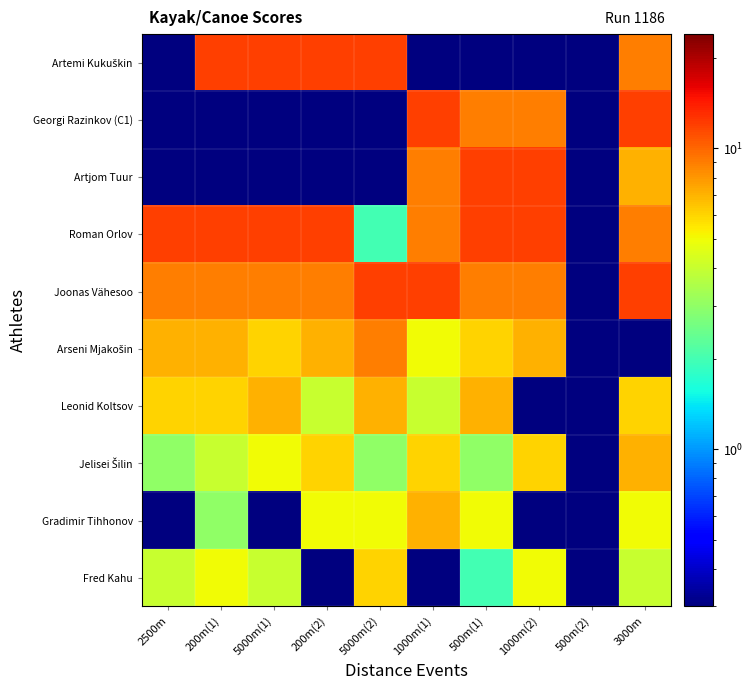

Between 3000m and 200m(1), which is larger?

200m(1)